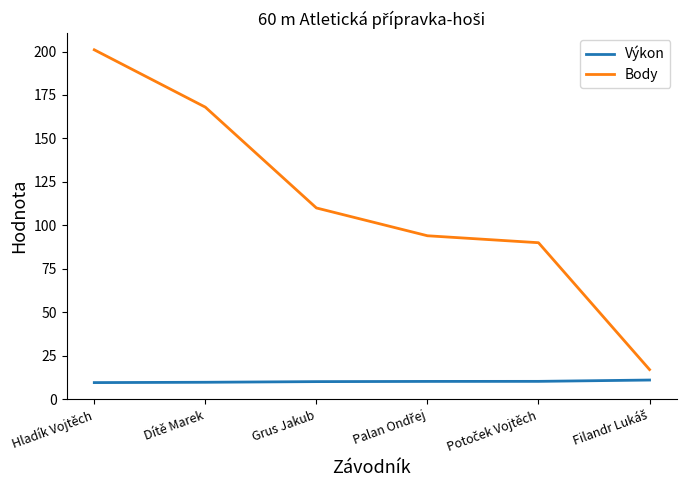

True or false: Výkon and Body intersect in this chart.

False